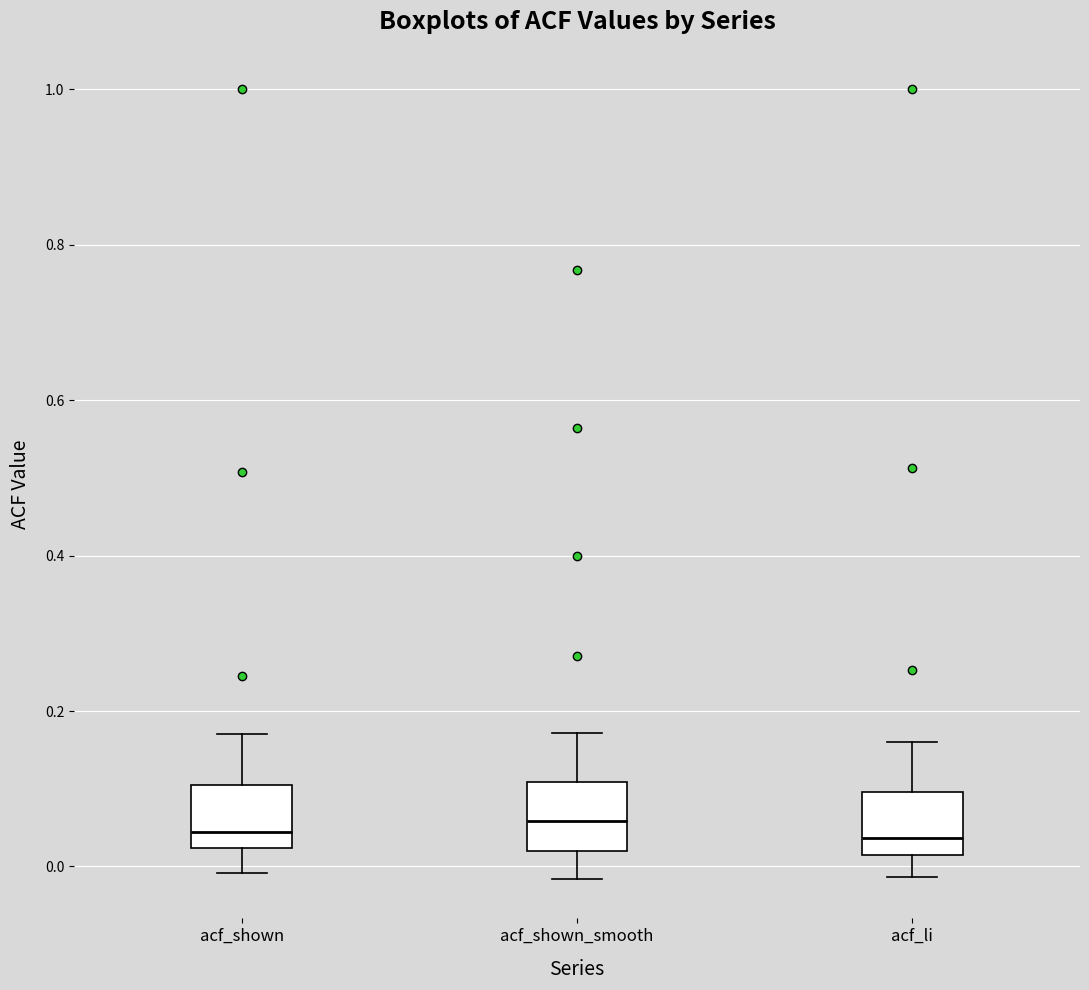

Reading left to right, read every box against the y-axis: the position of its median line, the range the box covers, and the ends of its whiskers. The values are not printed on the chart, so give them approximately, as read against the axis.

acf_shown: median 0.04, box 0.02 to 0.10, whiskers 0.00 to 0.18
acf_shown_smooth: median 0.06, box 0.02 to 0.10, whiskers -0.02 to 0.18
acf_li: median 0.04, box 0.02 to 0.10, whiskers -0.02 to 0.16